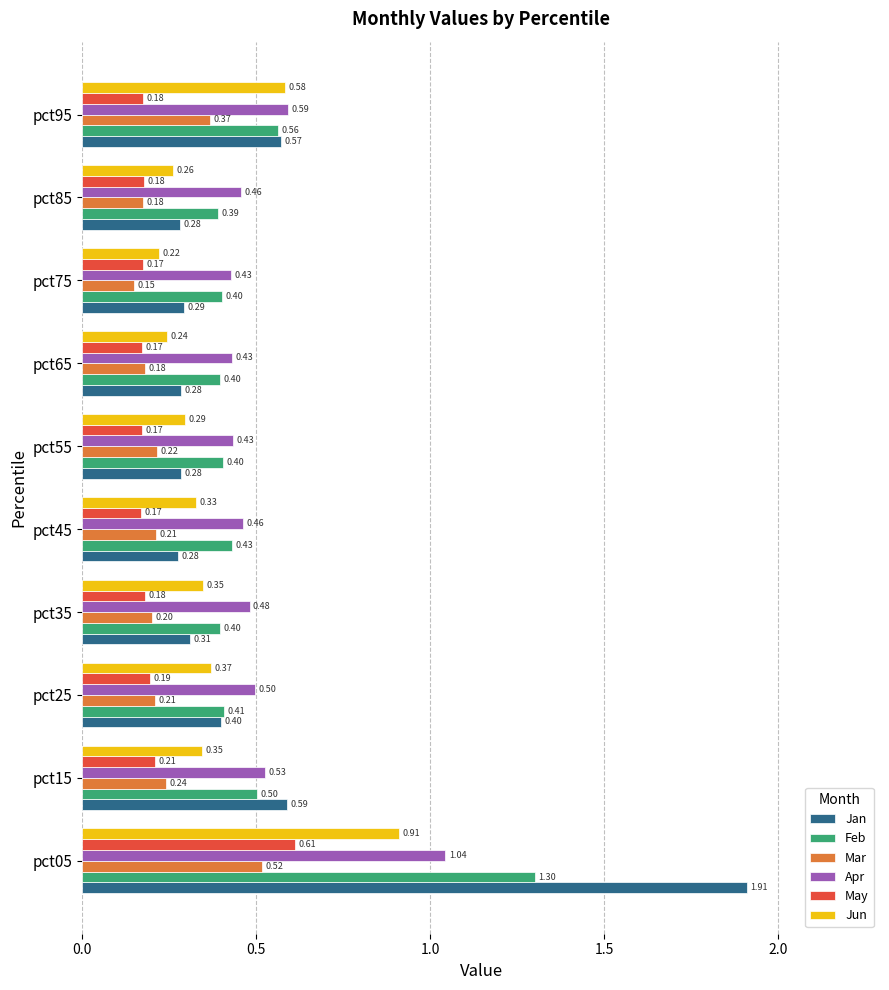

What is the sum of the Mar values at pct55 and pct65?

0.4